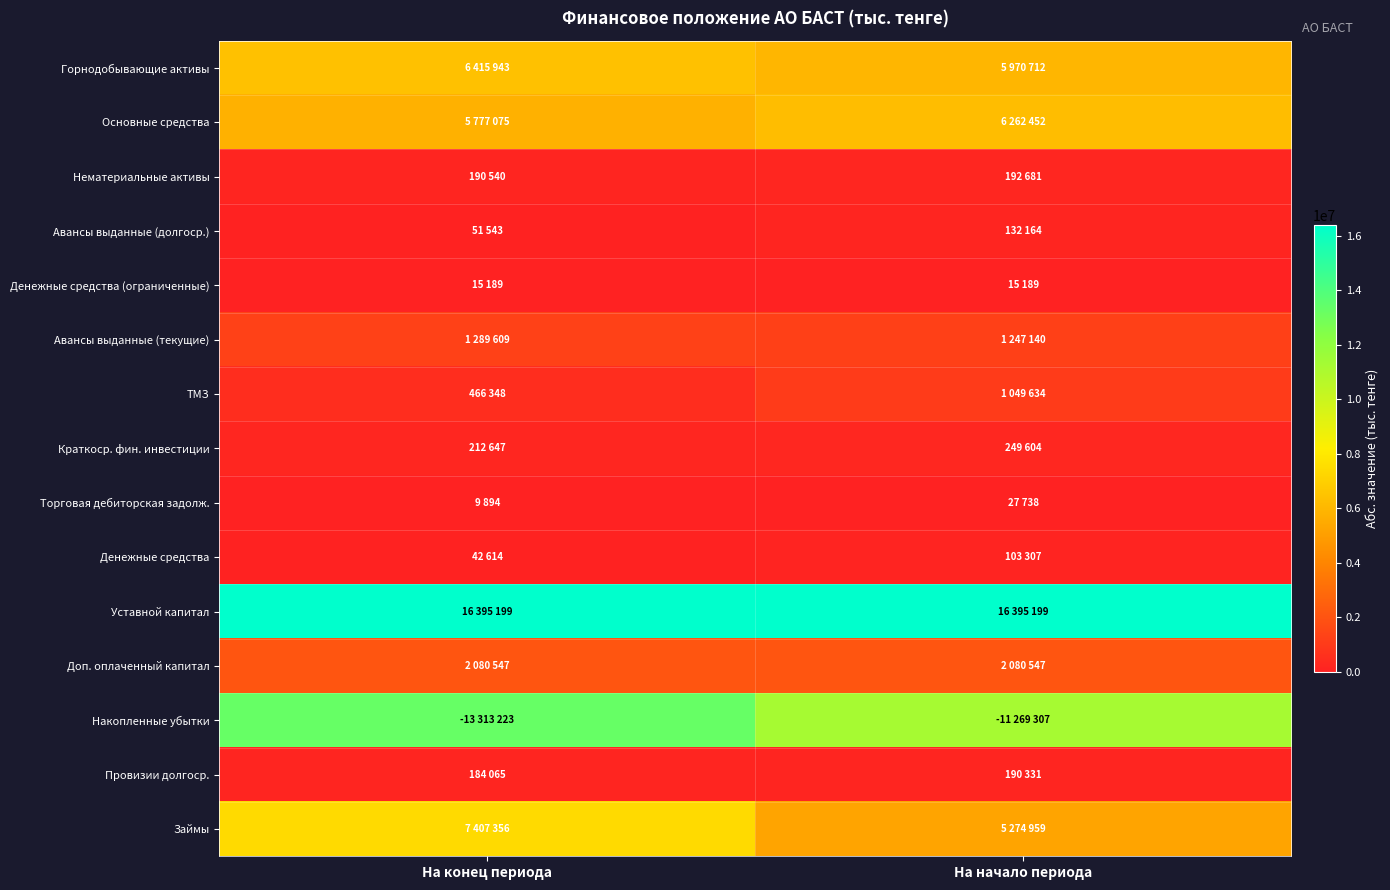

At which category does the chart reach its minimum across all series?

На конец периода